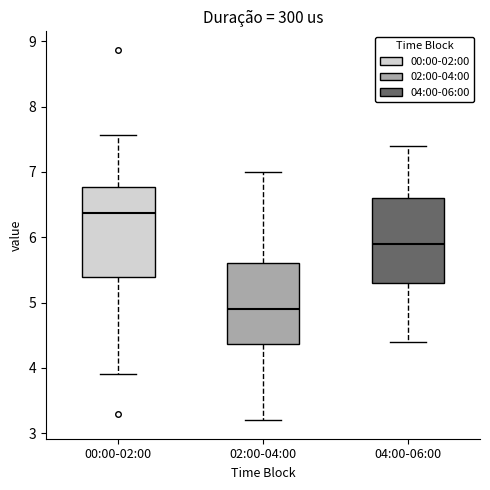

Reading left to right, read every box against the y-axis: the position of its median line, the range the box covers, and the ends of its whiskers. The values are not printed on the chart, so give them approximately, as read against the axis.

00:00-02:00: median 6.4, box 5.4 to 6.8, whiskers 3.9 to 7.6
02:00-04:00: median 4.9, box 4.4 to 5.6, whiskers 3.2 to 7.0
04:00-06:00: median 5.9, box 5.3 to 6.6, whiskers 4.4 to 7.4